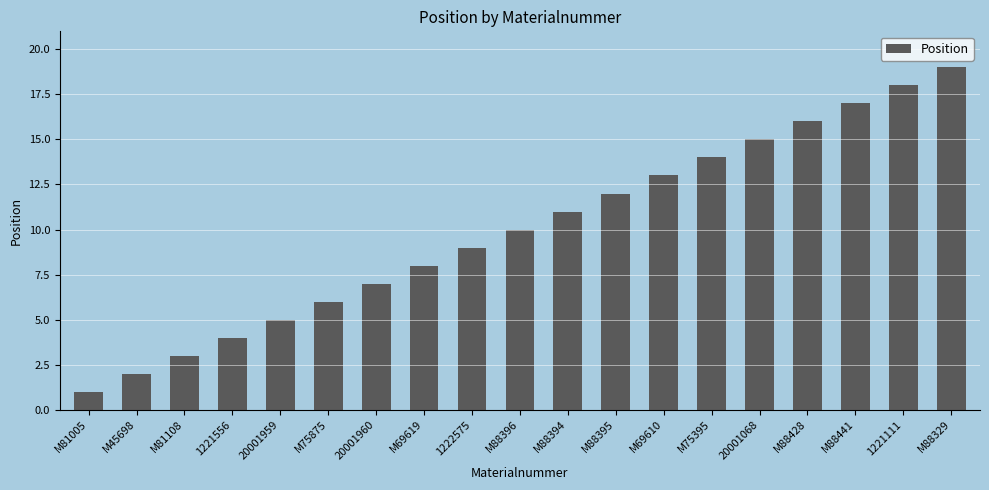

List the labels in order of value, largest first.

M88329, 1221111, M88441, M88428, 20001068, M75395, M69610, M88395, M88394, M88396, 1222575, M69619, 20001960, M75875, 20001959, 1221556, M81108, M45698, M81005